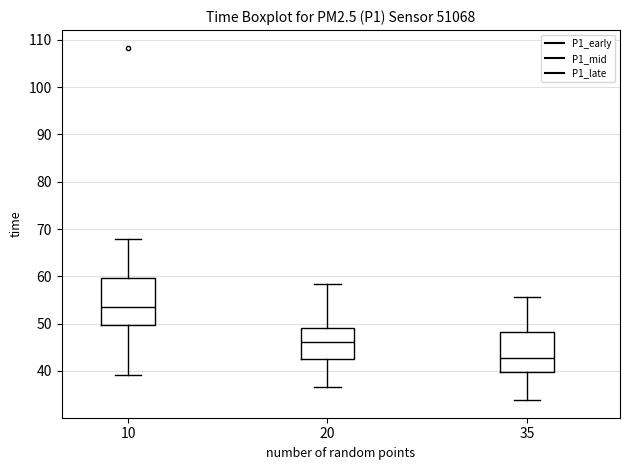

Reading left to right, transcribe this box plot: for each box, give where its median line is, the range the box spans, and where its two whiskers end, as read against the y-axis. The values are not printed on the chart, so give them approximately, as read against the axis.

10: median 54, box 50 to 60, whiskers 39 to 68
20: median 46, box 43 to 49, whiskers 37 to 58
35: median 43, box 40 to 48, whiskers 34 to 56